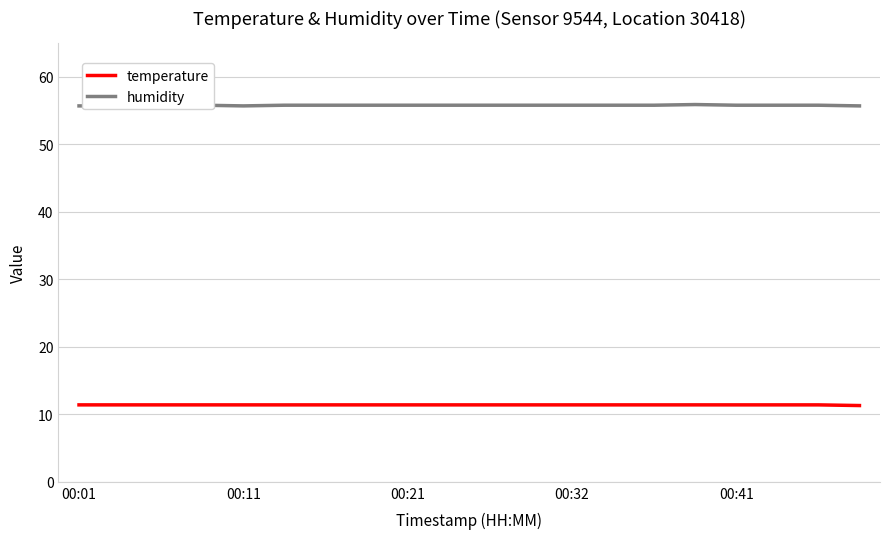

In humidity, how many points are higher than both neighbors (excluding endpoints)?

2